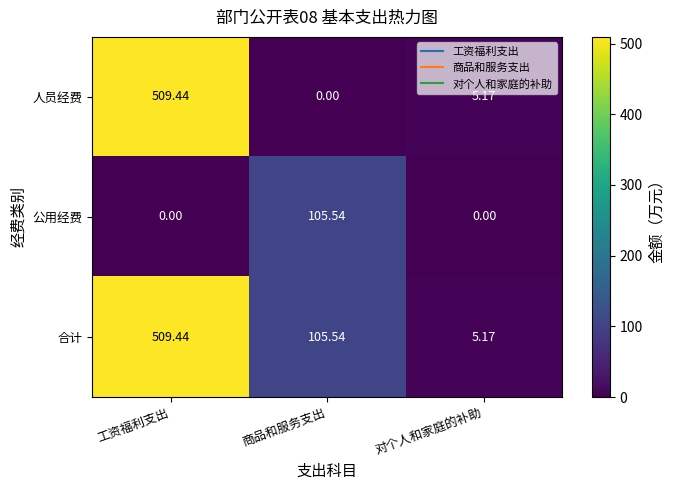

Where does the 人员经费 series first go above 5?

工资福利支出